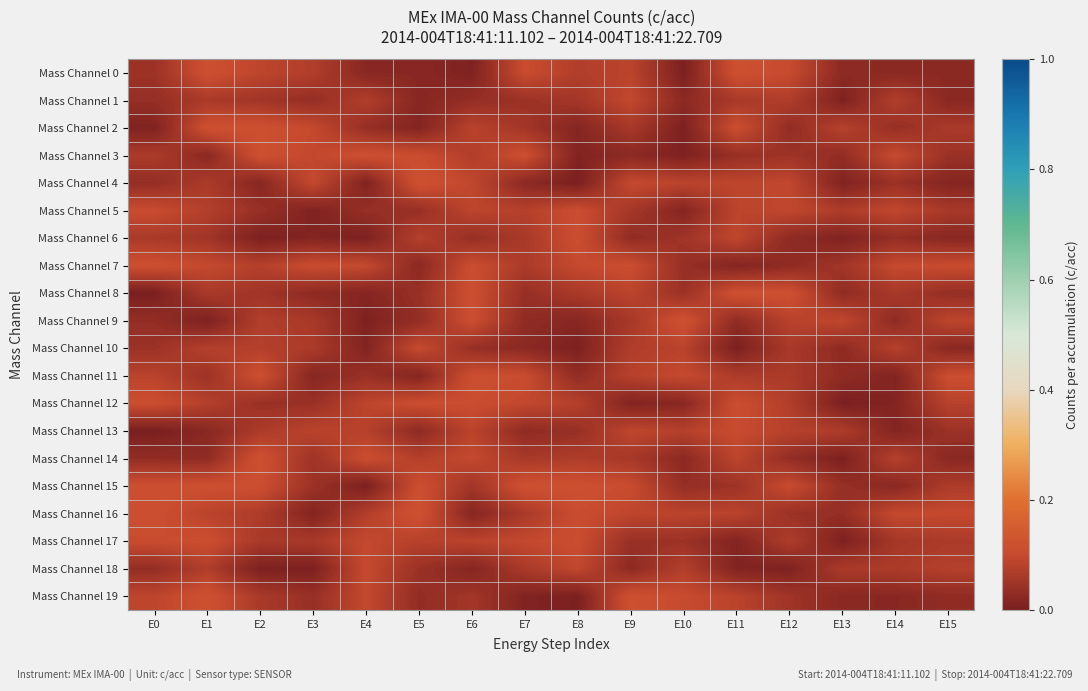

What is the spread (max minus min) of values at E1?

0.1